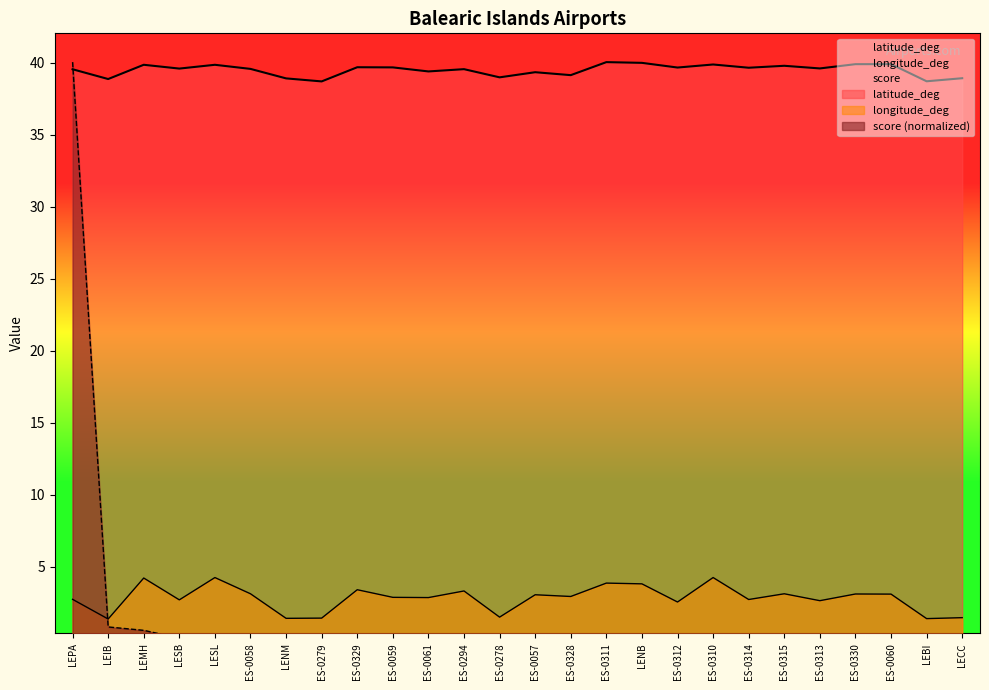

What is the sum of the score values at LEPA and ES-0329?

40.1